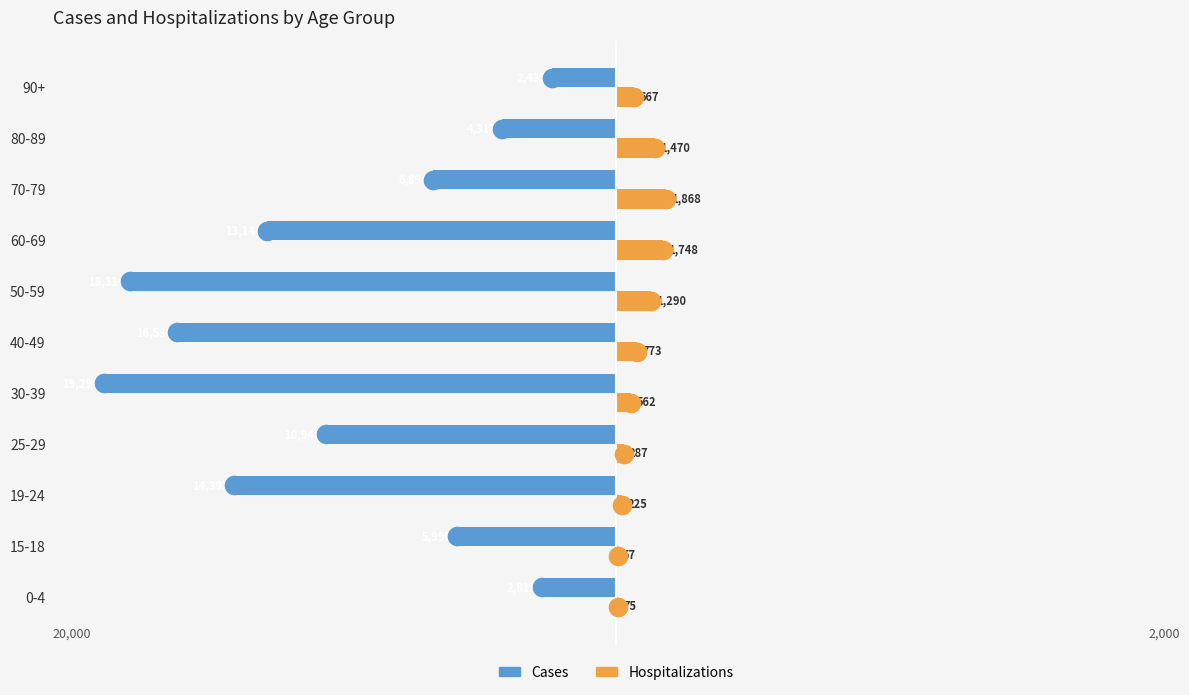

Which series contains the lowest Y value?

Cases